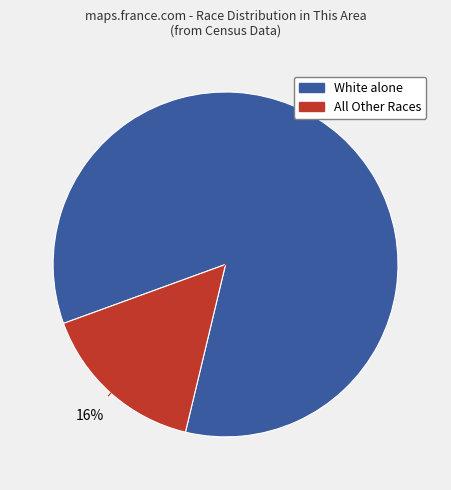

To the nearest percent, what is the average slice percentage?

50%